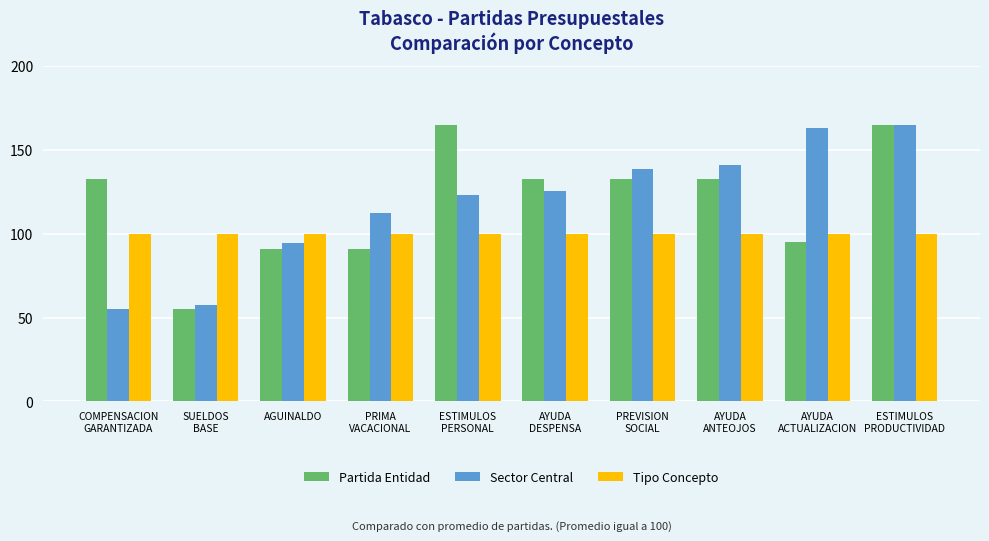

True or false: Partida Entidad has a value of 57.4 at ESTIMULOS
PERSONAL.

False